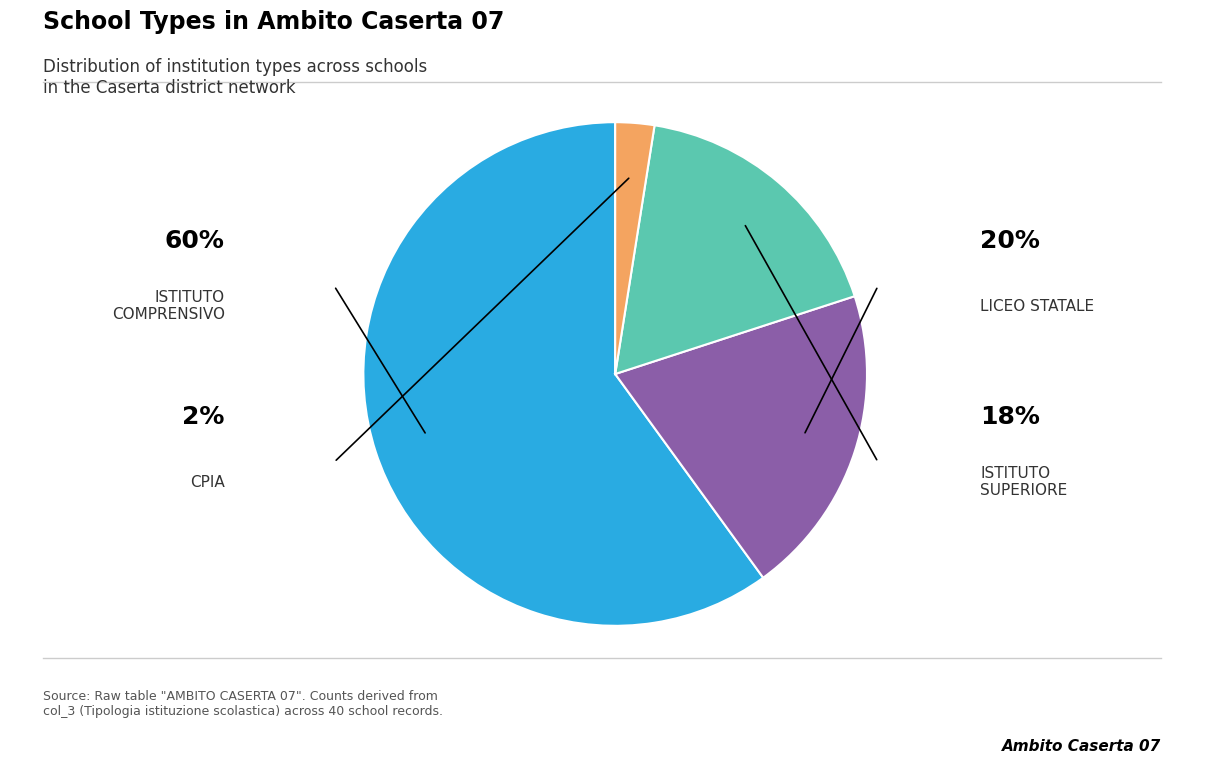

Which category accounts for the majority?

ISTITUTO COMPRENSIVO